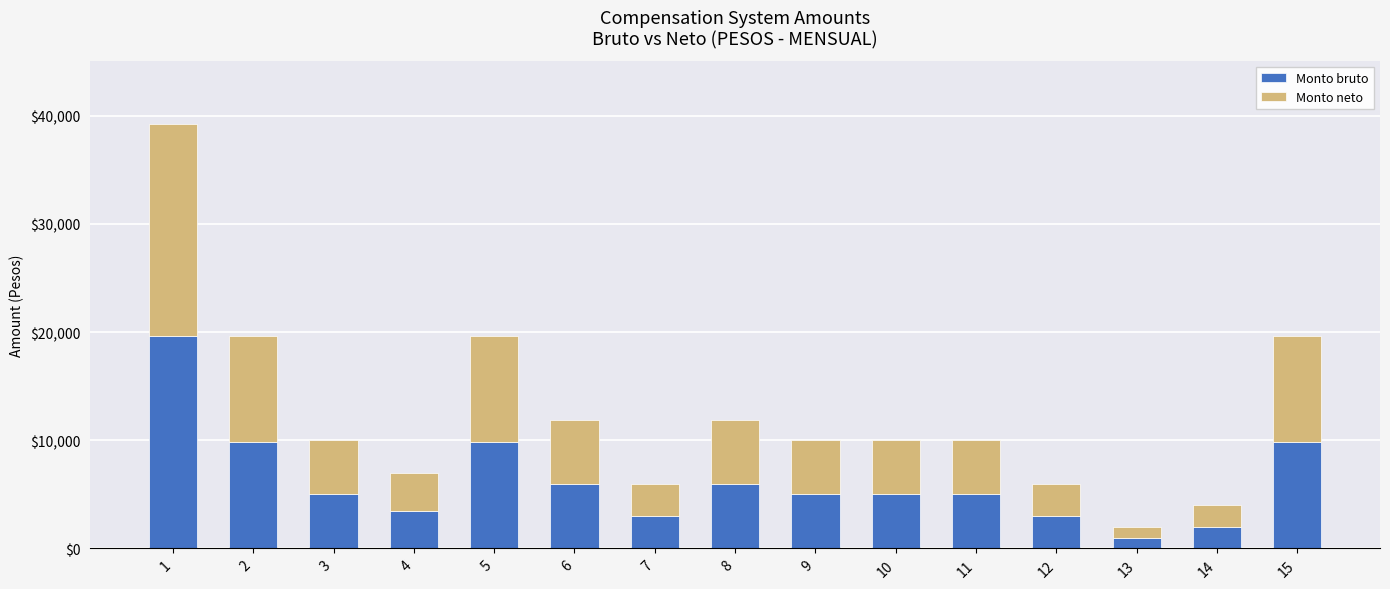

What is the difference between the Monto bruto values at 11 and 1?

14600